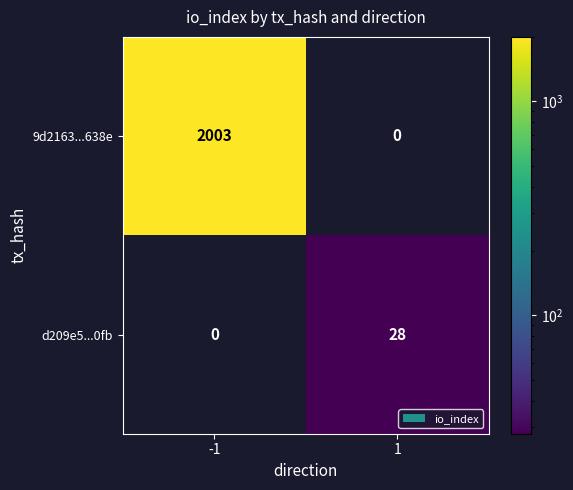

Which series has the largest total across all categories?

9d2163...638e